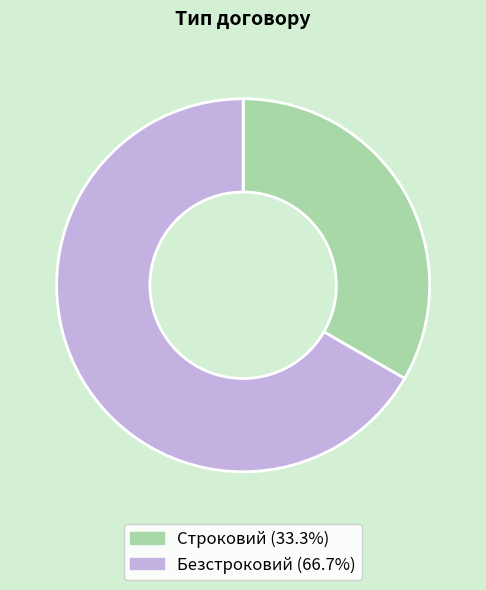

True or false: Строковий accounts for 33% of the total.

True